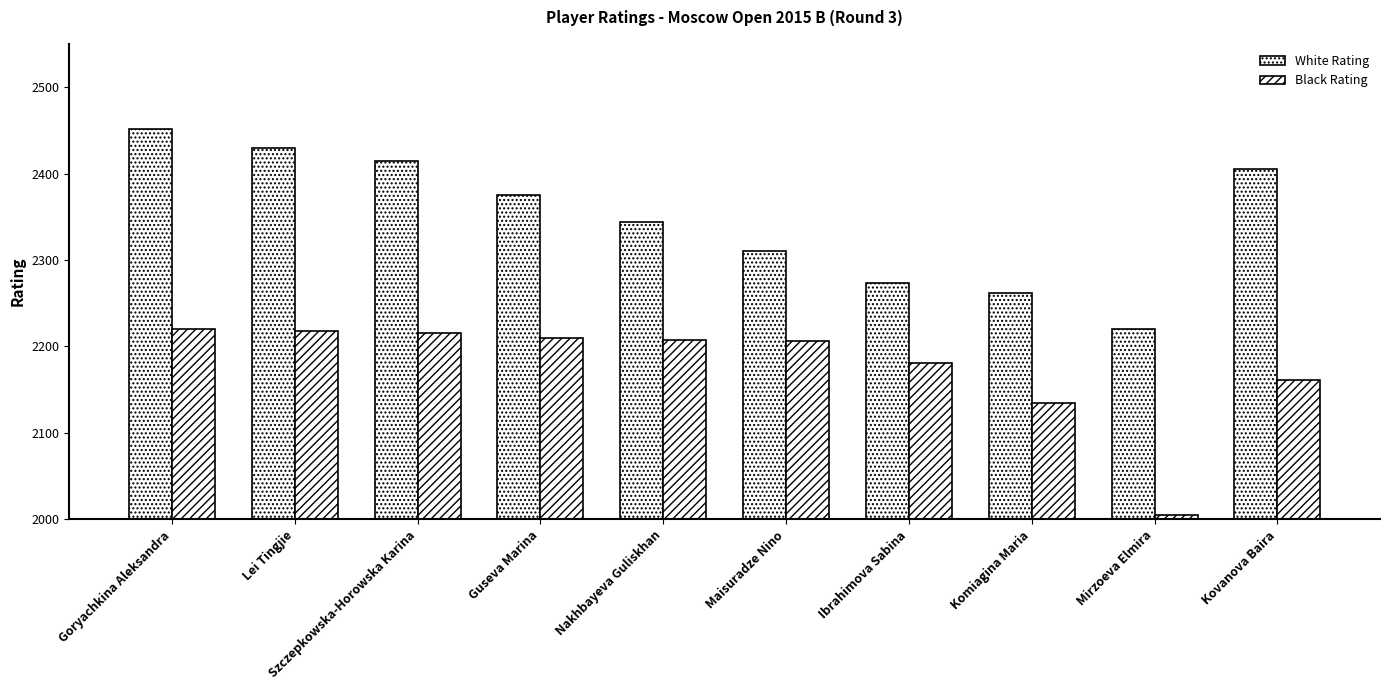

Between Nakhbayeva Guliskhan and Kovanova Baira, which series saw the biggest shift?

White Rating